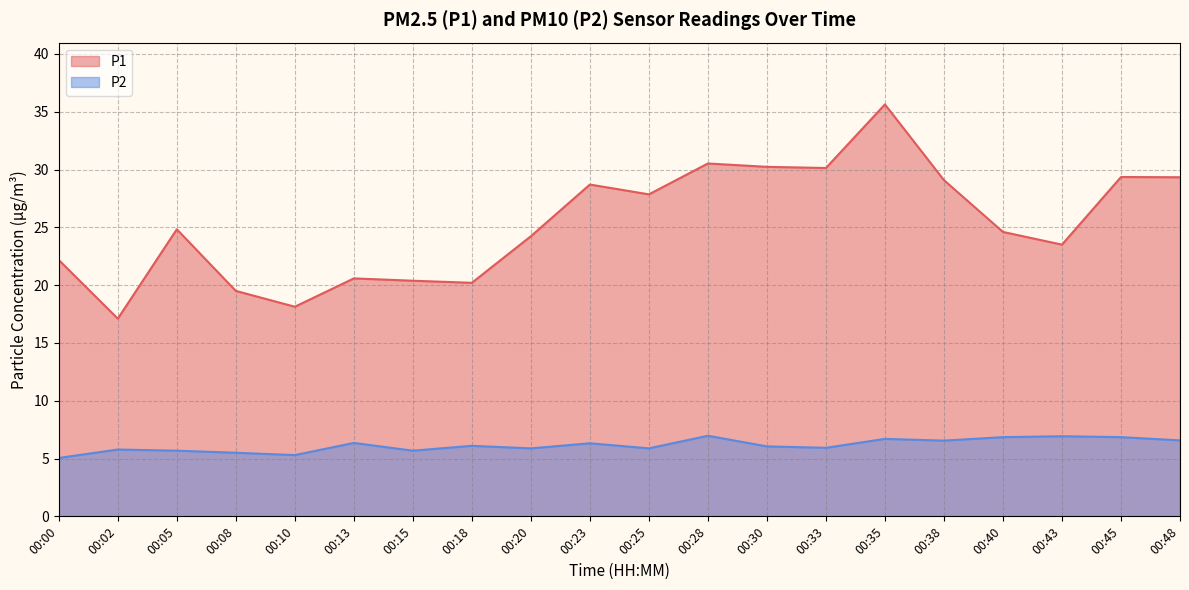

List the series in order of their peak value, highest first.

P1, P2